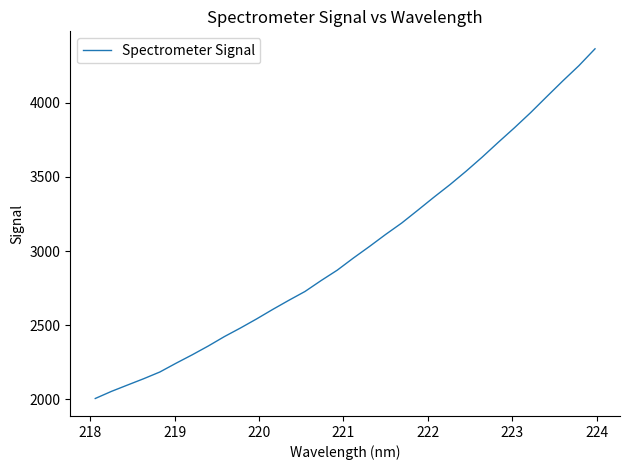

What is the difference between the maximum and minimum values?

2357.3